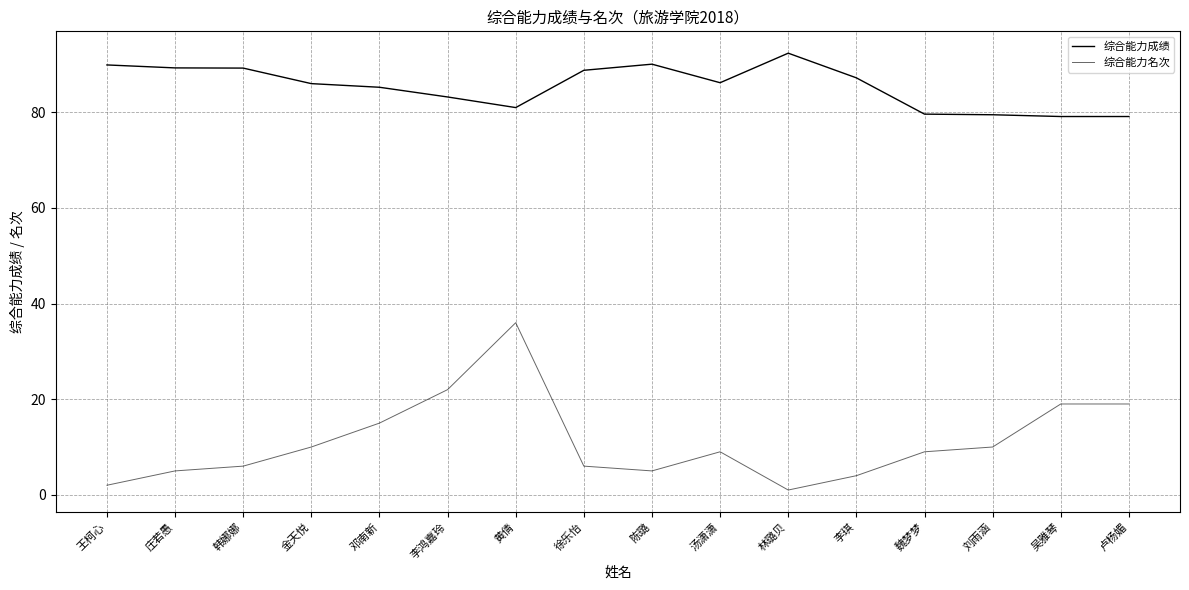

True or false: 综合能力名次 and 综合能力成绩 intersect in this chart.

False